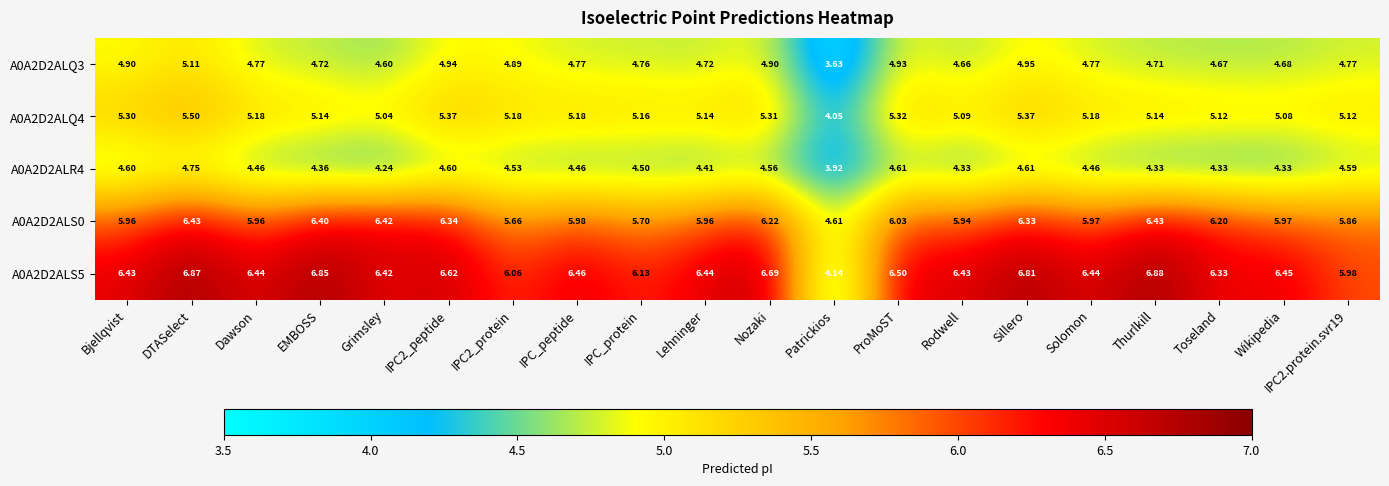

How many categories are shown in the chart?

20